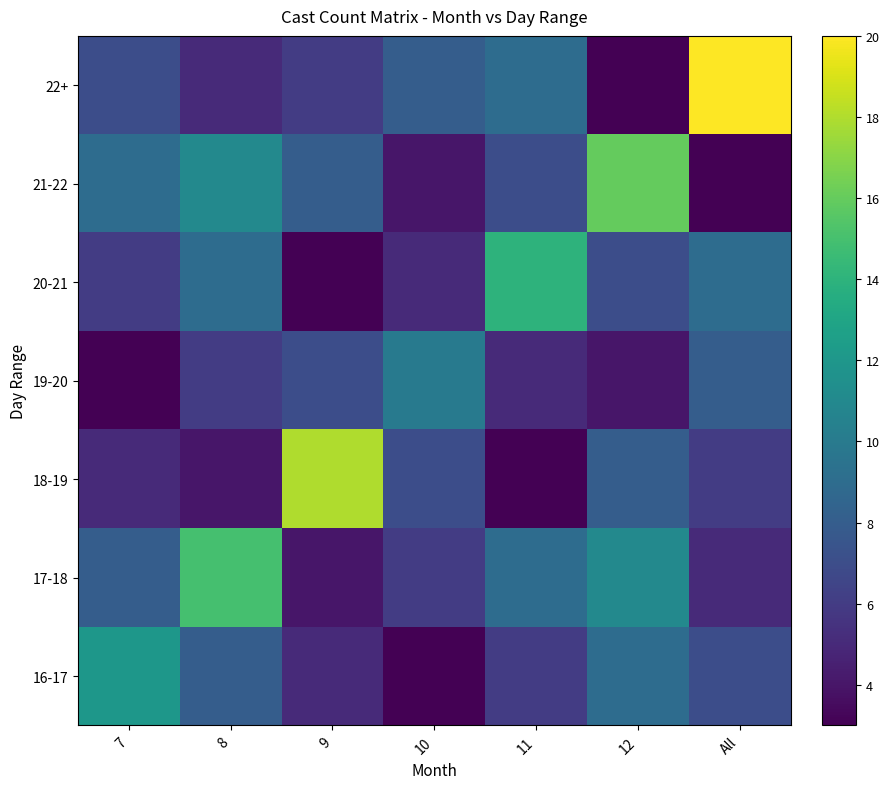

Between 12 and 10, which is larger?

12